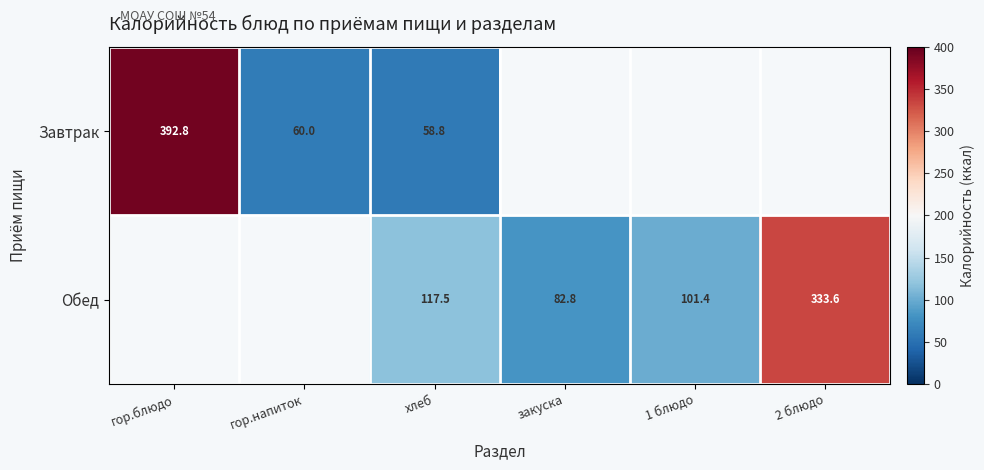

What is the smallest value displayed?

58.8